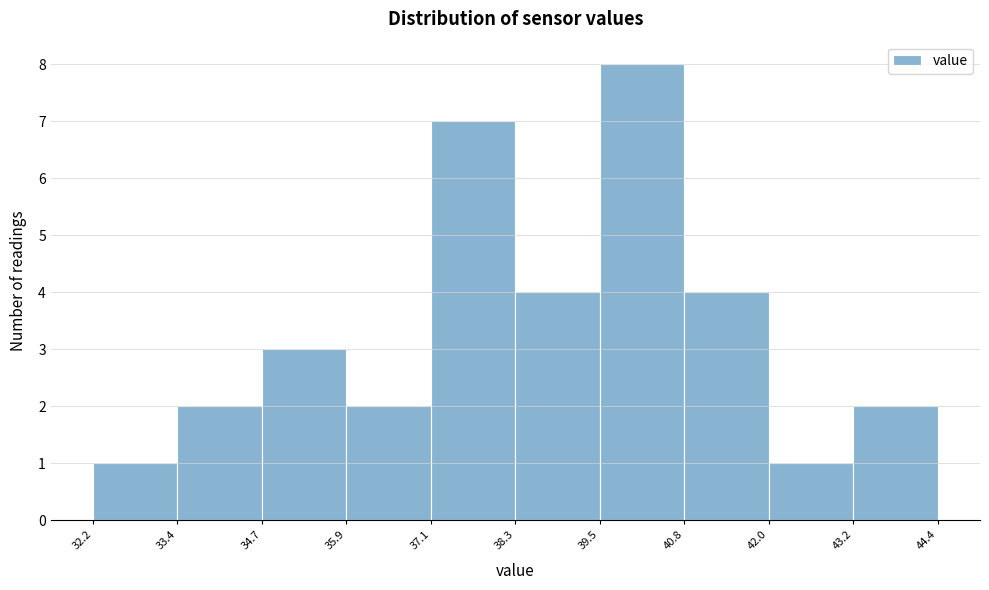

What is the height of the bar covering 43.2 to 44.4 on the x-axis? The values are not printed on the chart, so give them approximately, as read against the axis.

2